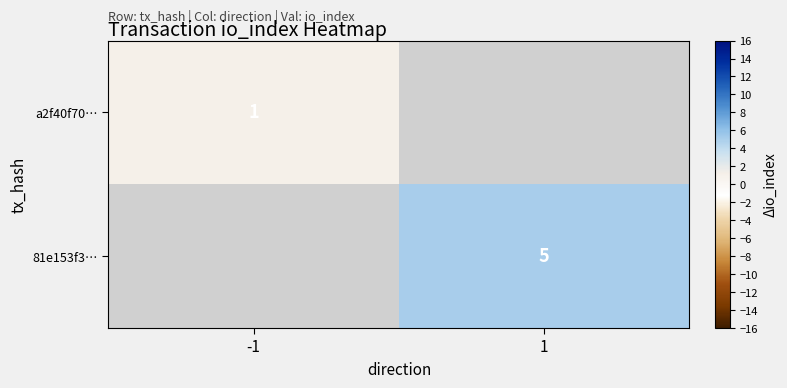

Is it true that 81e153f3… equals 5 at 1?

True